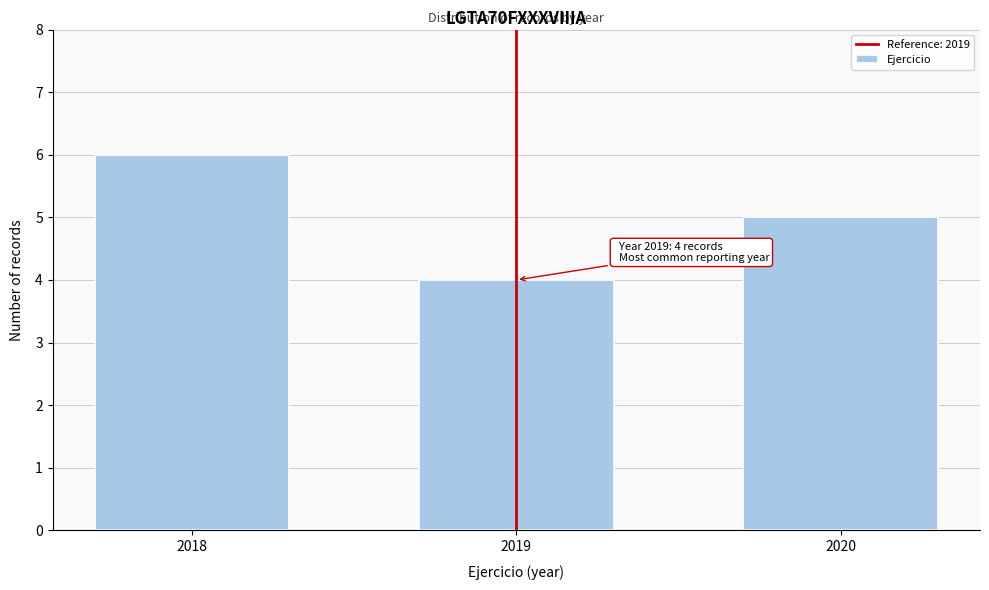

Reading left to right, extract all data points from this chart.

2018=6	2019=4	2020=5